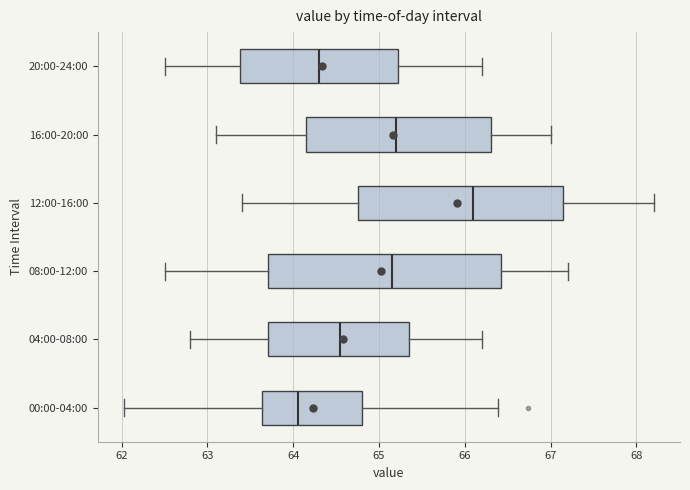

Reading bottom to top, read every box against the x-axis: the position of its median line, the range the box covers, and the ends of its whiskers. The values are not printed on the chart, so give them approximately, as read against the axis.

00:00-04:00: median 64.1, box 63.6 to 64.8, whiskers 62.0 to 66.4
04:00-08:00: median 64.6, box 63.7 to 65.4, whiskers 62.8 to 66.2
08:00-12:00: median 65.2, box 63.7 to 66.4, whiskers 62.5 to 67.2
12:00-16:00: median 66.1, box 64.8 to 67.2, whiskers 63.4 to 68.2
16:00-20:00: median 65.2, box 64.2 to 66.3, whiskers 63.1 to 67.0
20:00-24:00: median 64.3, box 63.4 to 65.2, whiskers 62.5 to 66.2